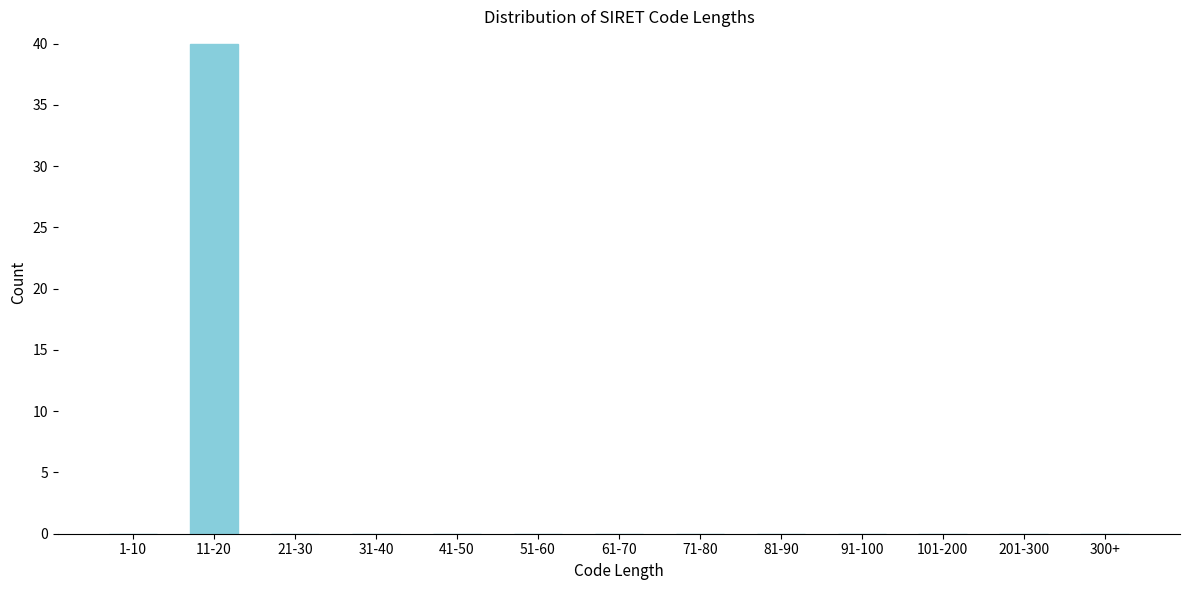

Reading left to right, list all the values displayed in this chart.

1-10=0	11-20=40	21-30=0	31-40=0	41-50=0	51-60=0	61-70=0	71-80=0	81-90=0	91-100=0	101-200=0	201-300=0	300+=0